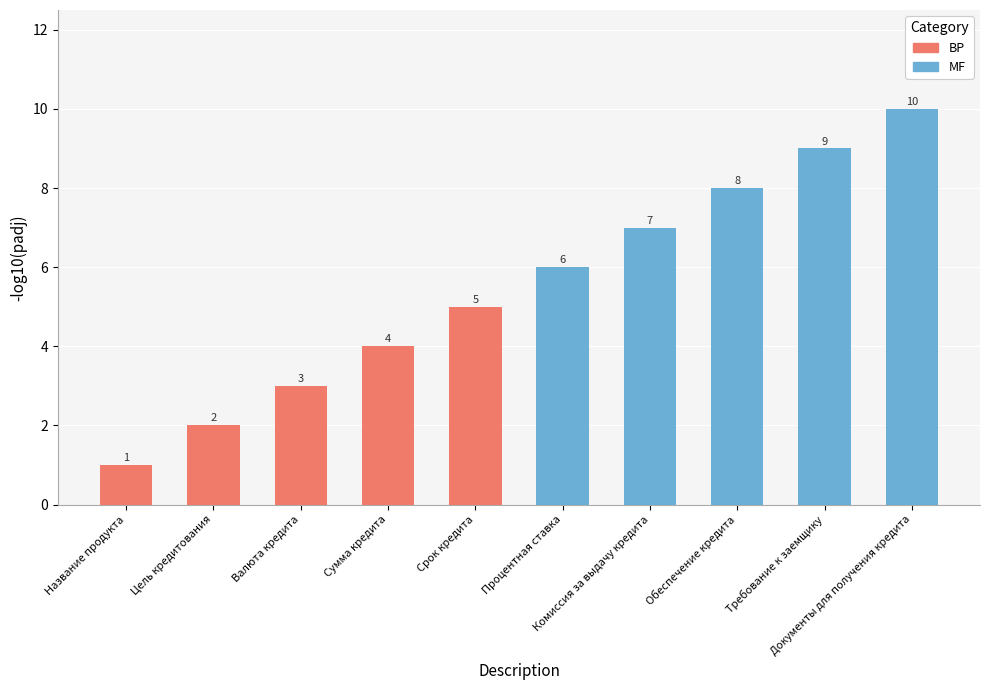

The value of MF at Требование к заемщику is 9. True or false?

True